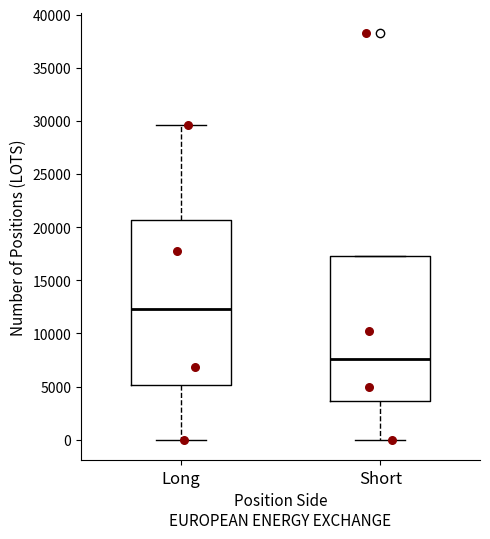

Reading left to right, read every box against the y-axis: the position of its median line, the range the box covers, and the ends of its whiskers. The values are not printed on the chart, so give them approximately, as read against the axis.

Long: median 12500, box 5000 to 20500, whiskers 0 to 29500
Short: median 7500, box 3500 to 17000, whiskers 0 to 17000